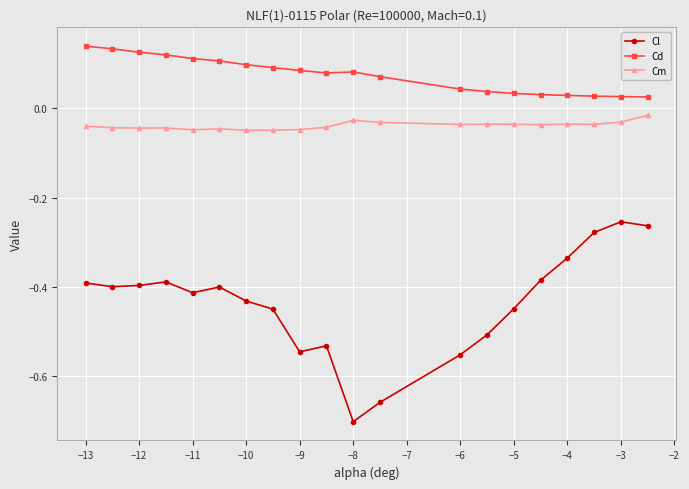

At how many categories does at least one series exceed 0?

20